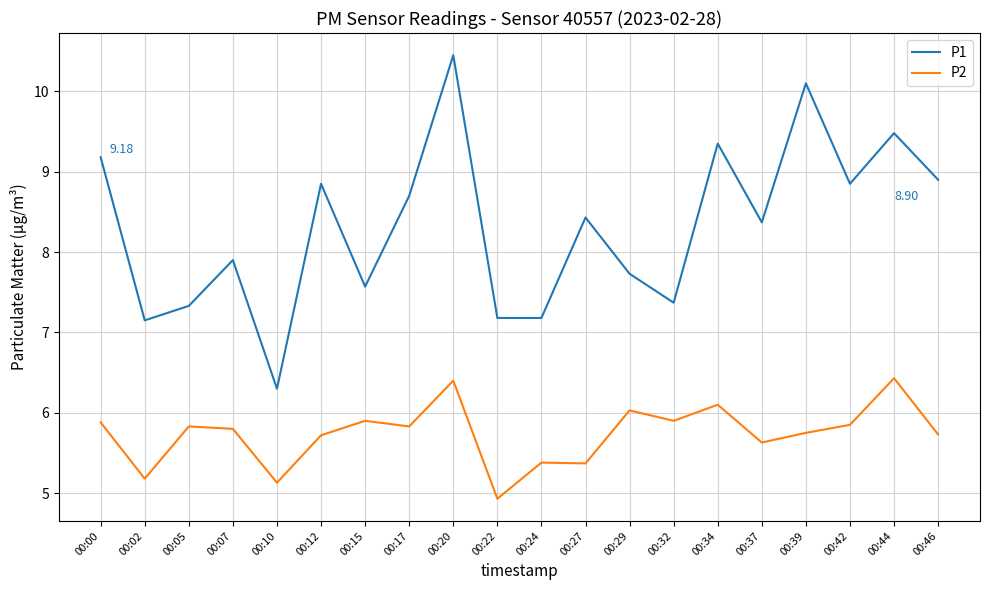

The value of P1 at 00:44 is 5.9. True or false?

False